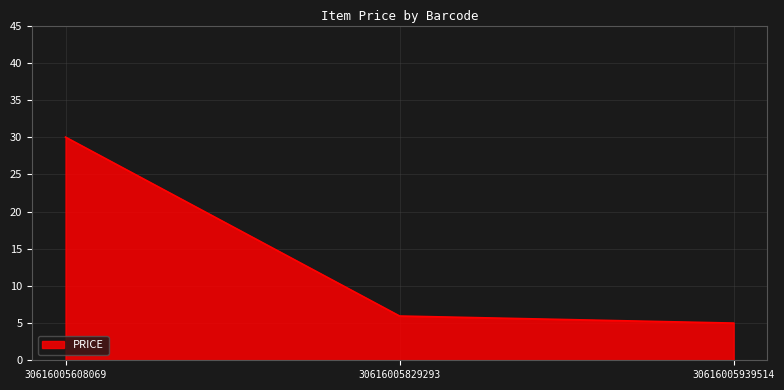

Reading left to right, extract all data points from this chart.

30.0	6.0	5.0